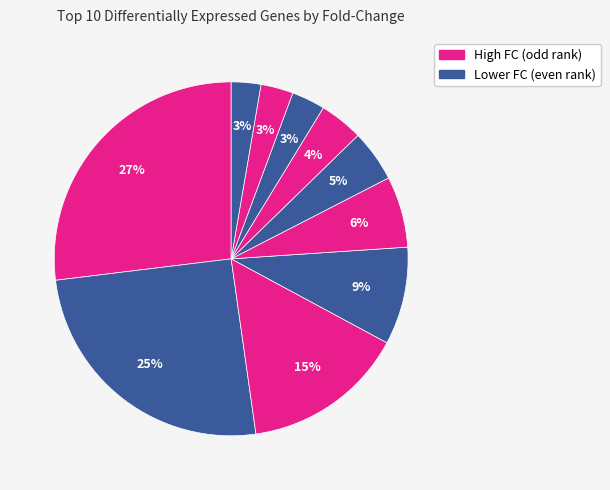

How many segments does this pie chart have?

10